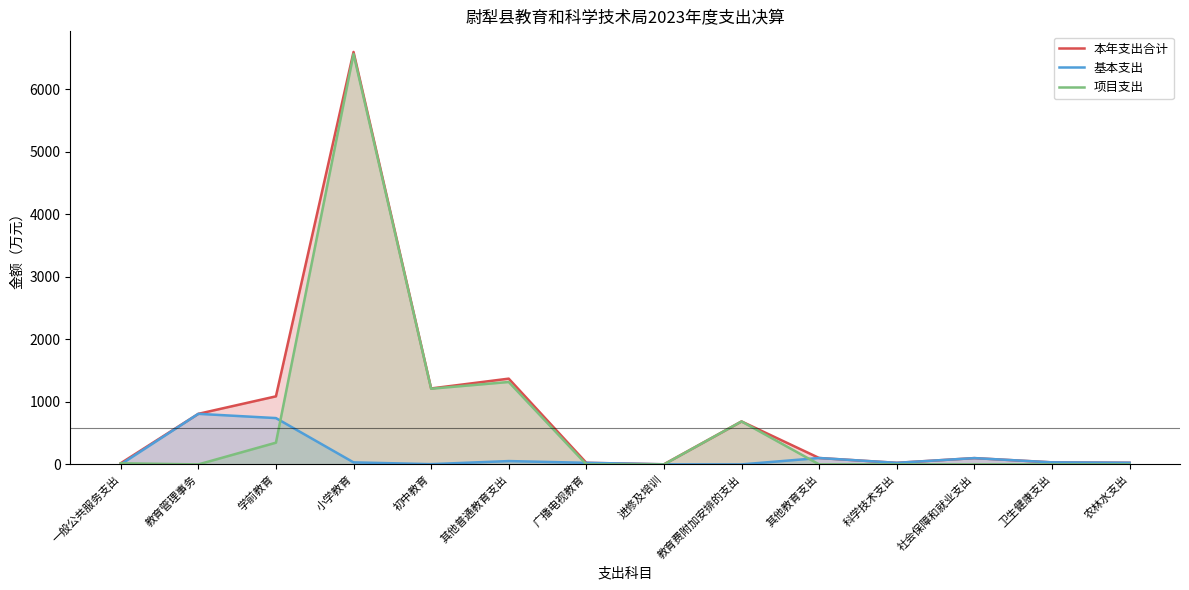

What is the difference between the highest and lowest values at 其他普通教育支出?

1318.2